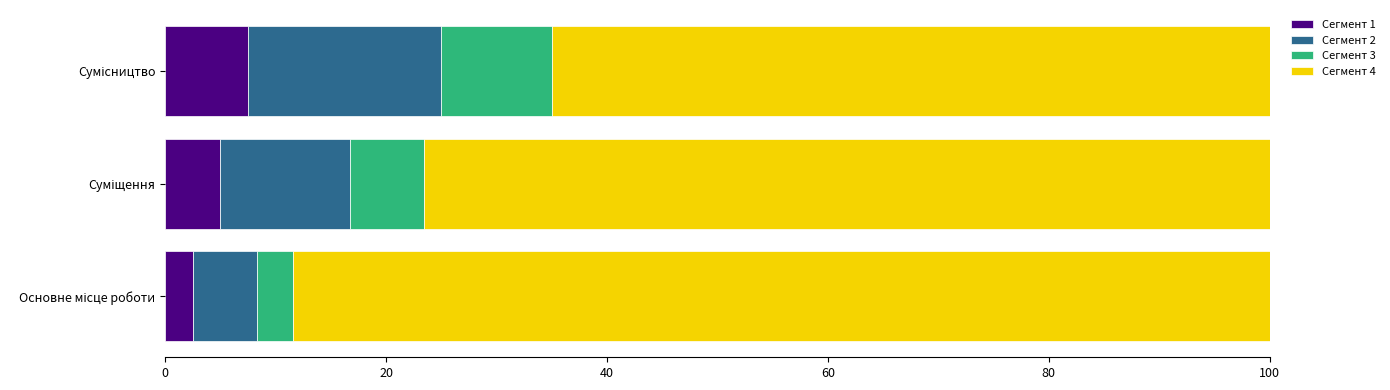

What is the lowest value of the Сегмент 1 series?

2.5